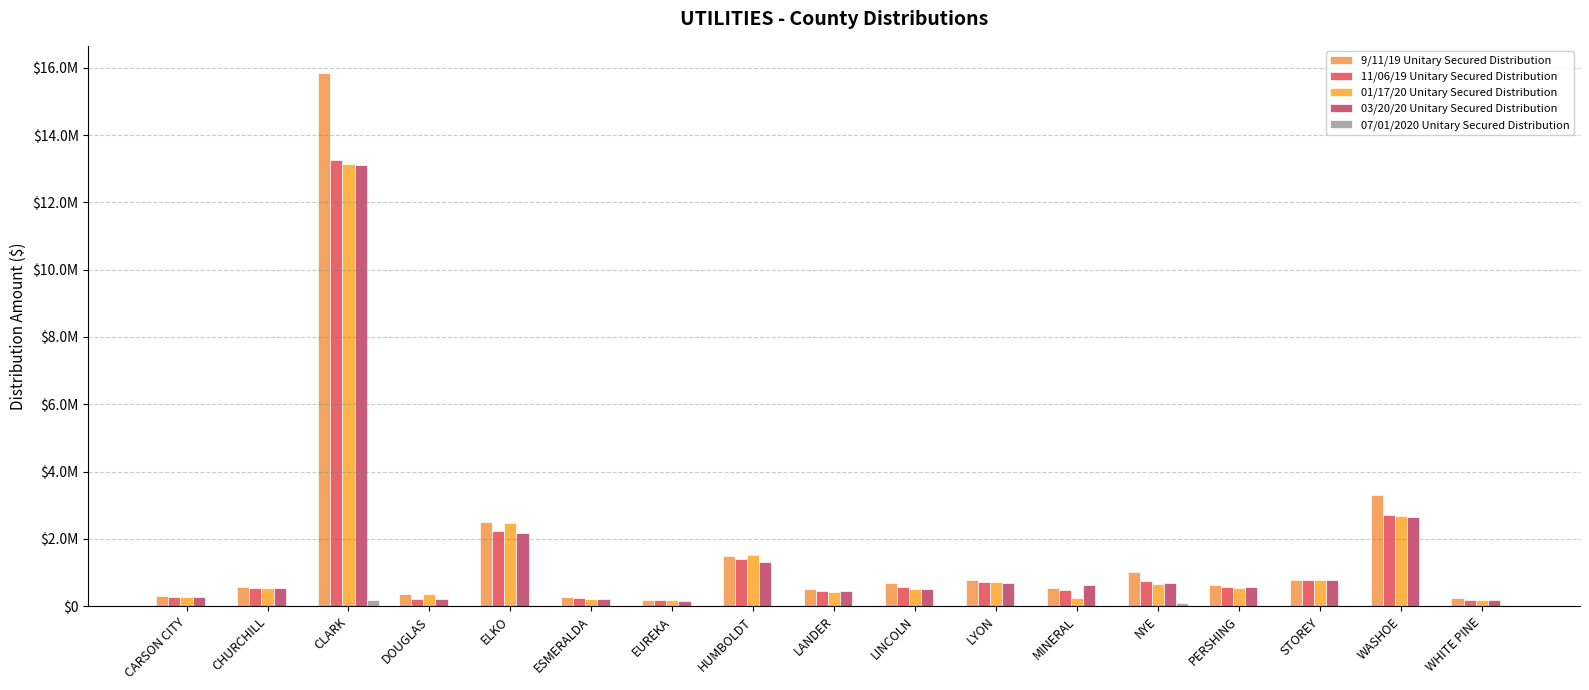

List the series in order of their peak value, lowest first.

07/01/2020 Unitary Secured Distribution, 03/20/20 Unitary Secured Distribution, 01/17/20 Unitary Secured Distribution, 11/06/19 Unitary Secured Distribution, 9/11/19 Unitary Secured Distribution